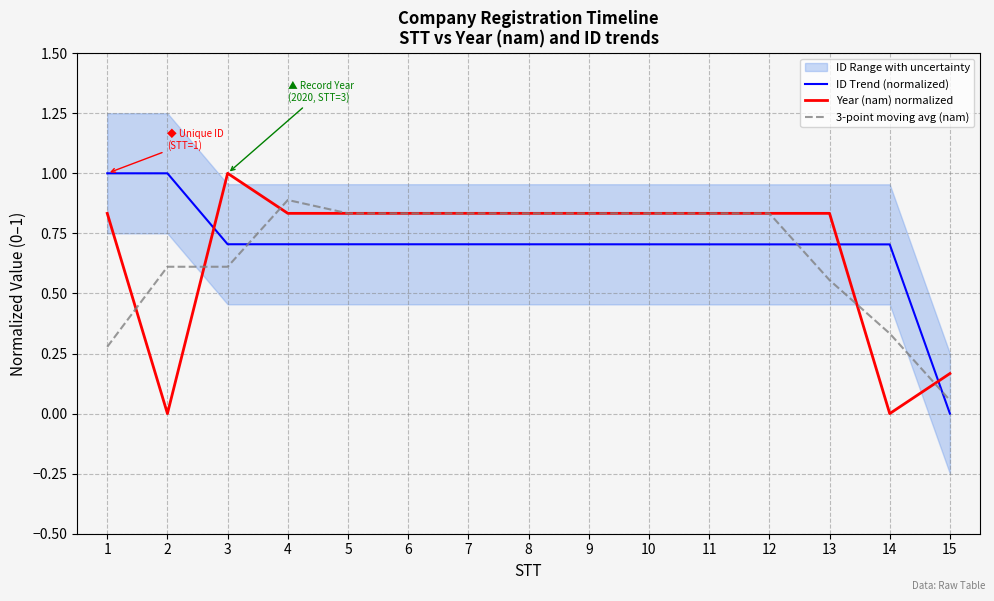

How many values in the Year (nam) normalized series exceed 0?

13